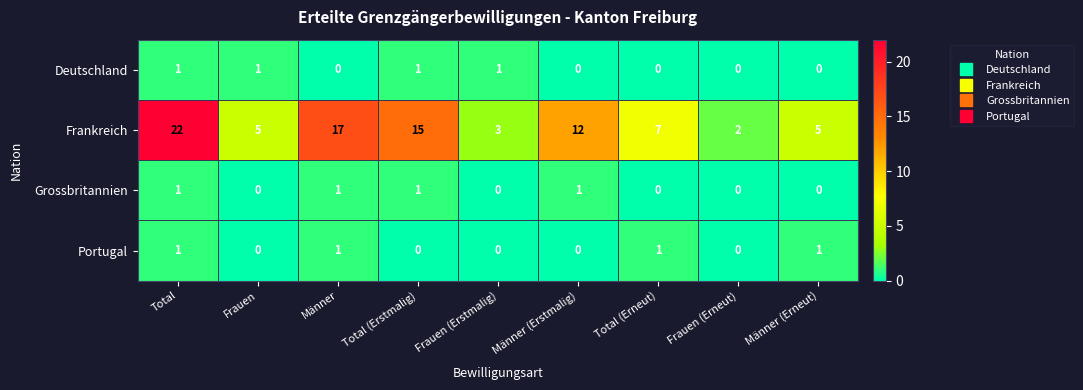

The Deutschland series shows 1 at Total (Erstmalig). True or false?

True